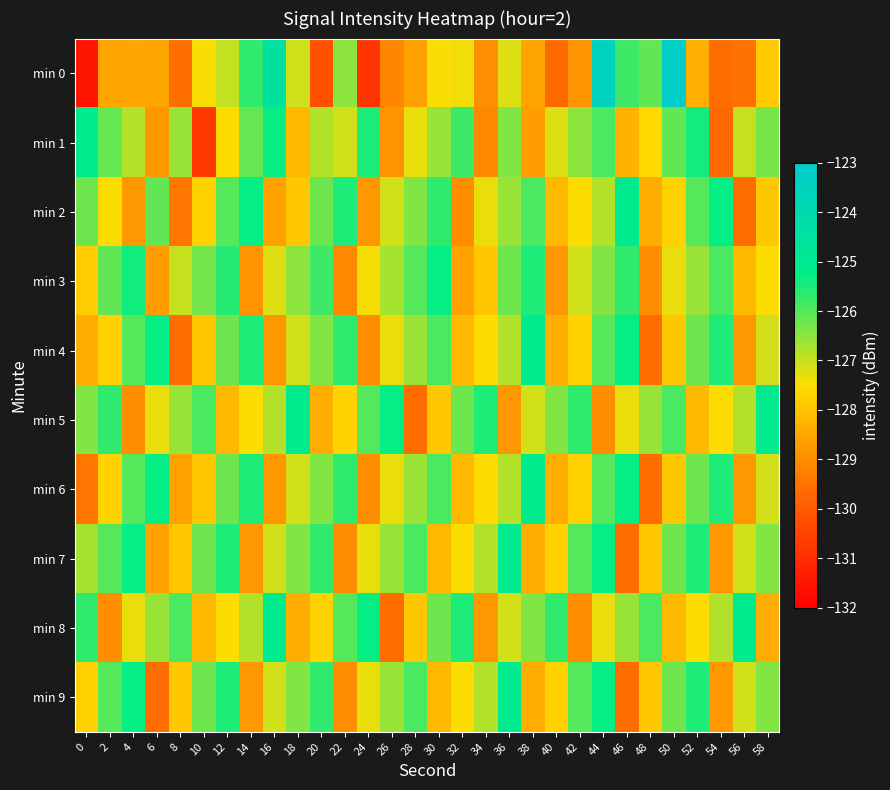

What is the total value across all series at 0?

-1274.9